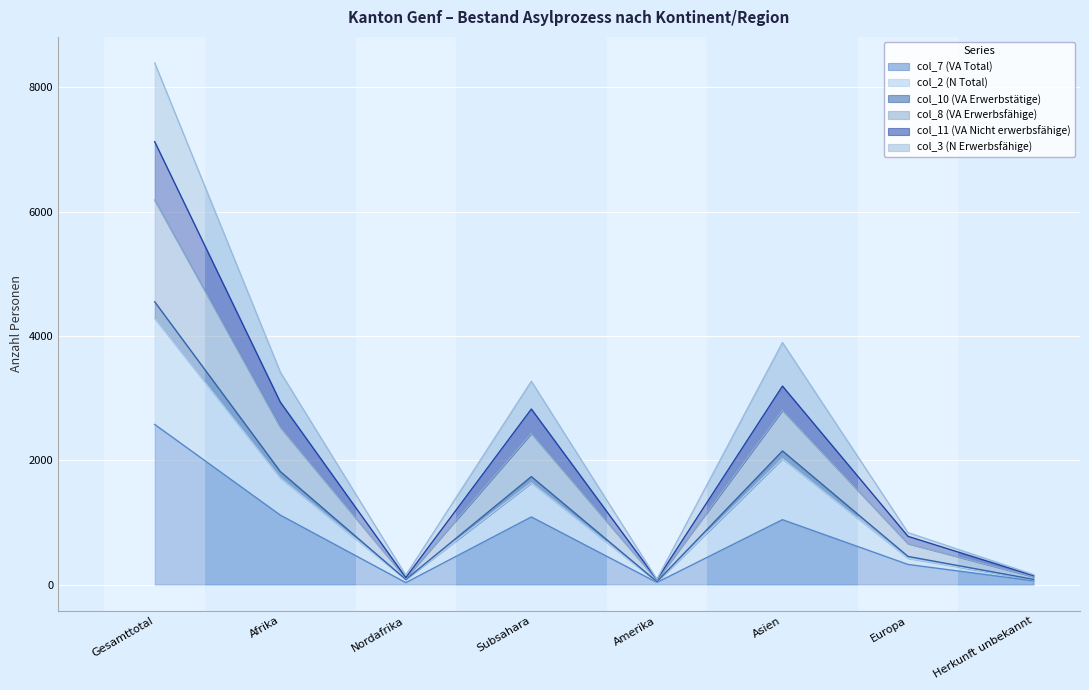

What is the approximate value of col_10 (VA Erwerbstätige) at Nordafrika?

80